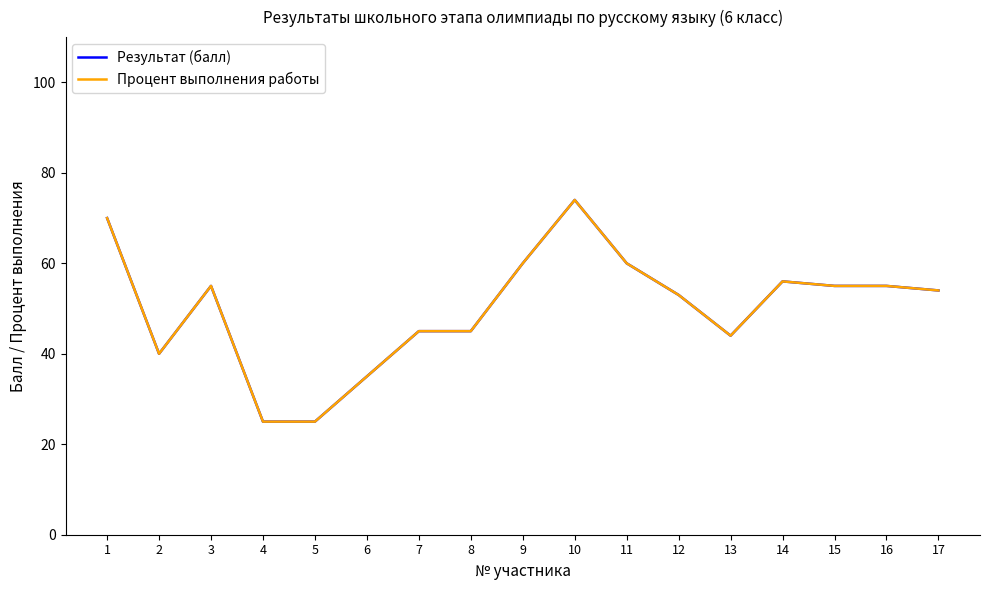

True or false: Результат (балл) and Процент выполнения работы intersect in this chart.

False